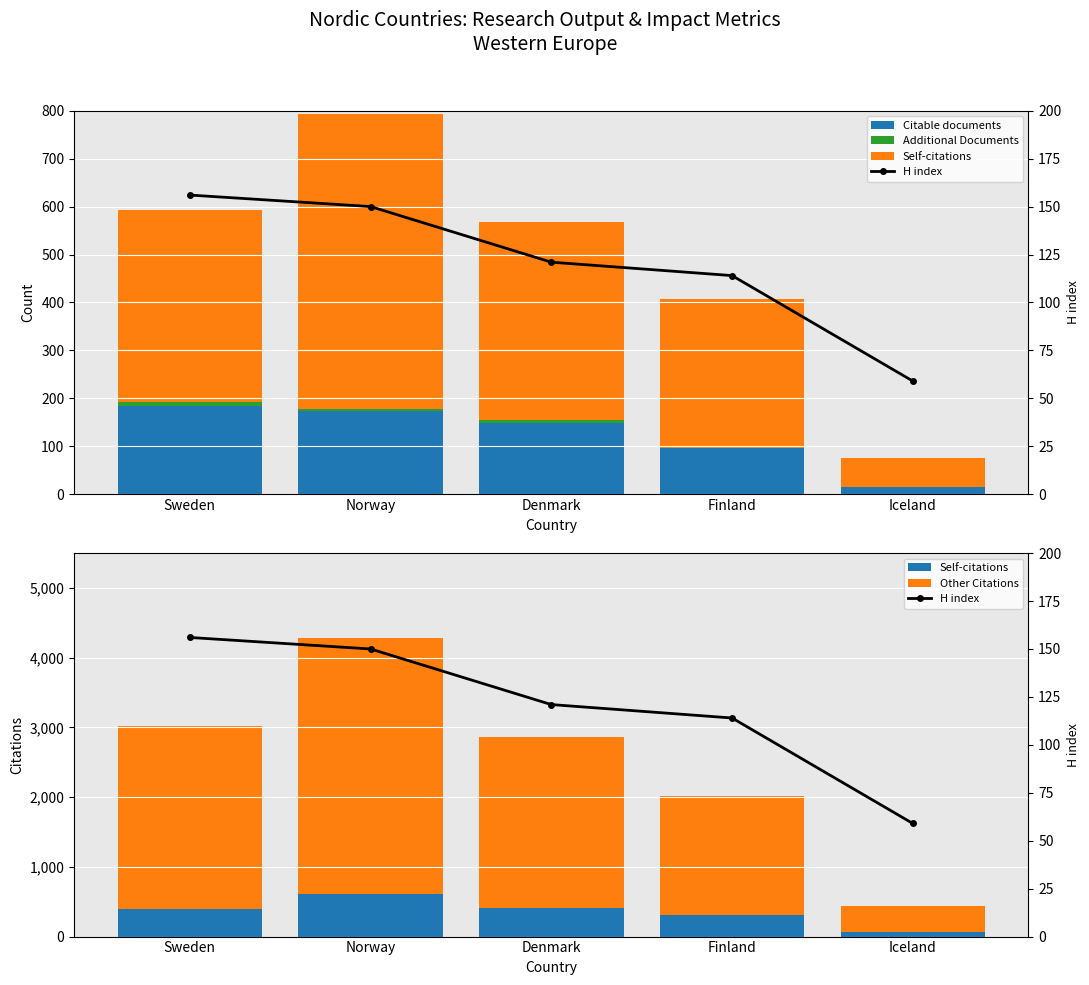

What is the average value of the Citable documents series?

123